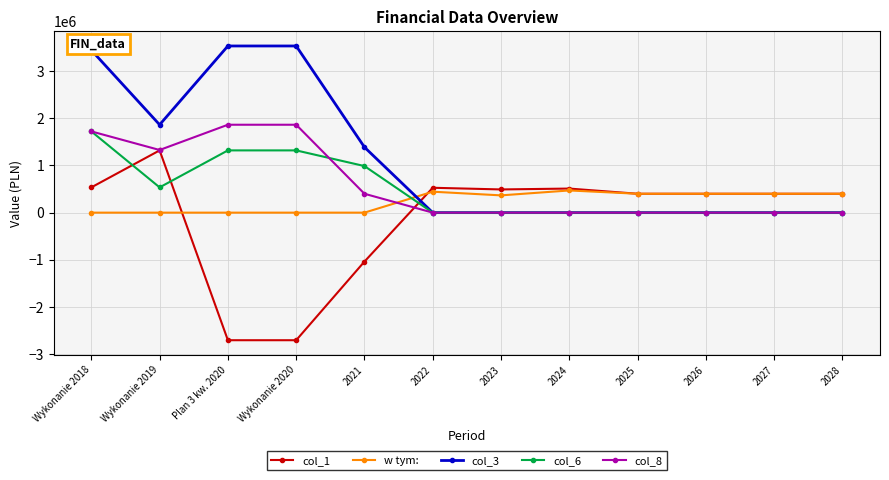

What is the difference between the maximum and minimum values in the col_3 series?

3531430.7